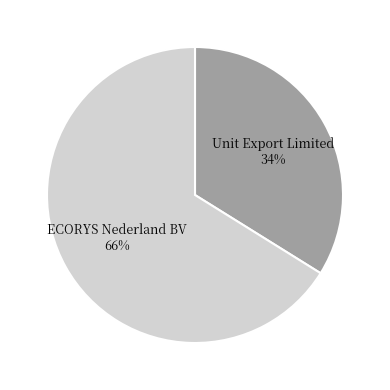

True or false: Unit Export Limited accounts for 45% of the total.

False